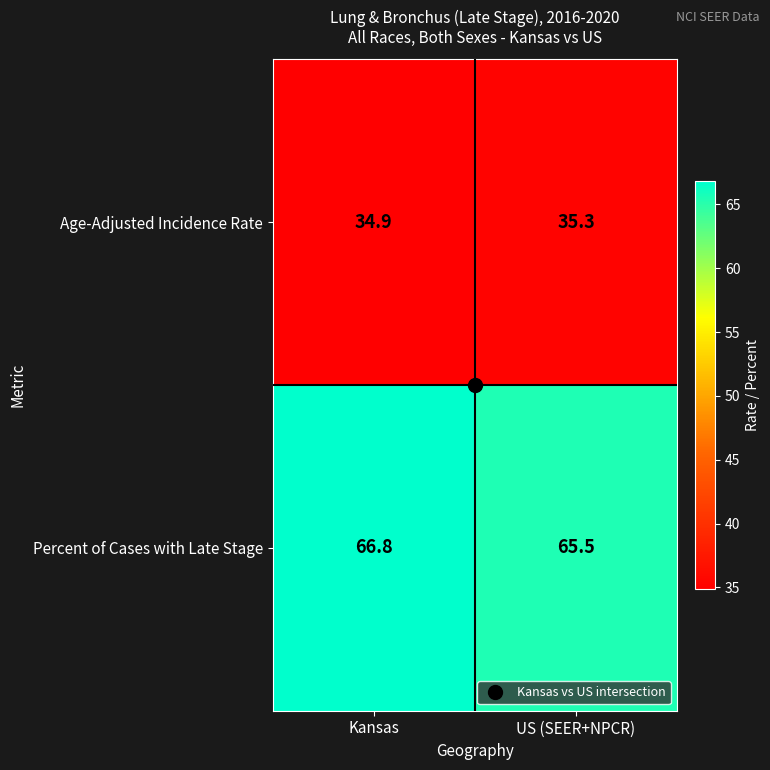

List the labels in order of Age-Adjusted Incidence Rate value, smallest first.

Kansas, US (SEER+NPCR)